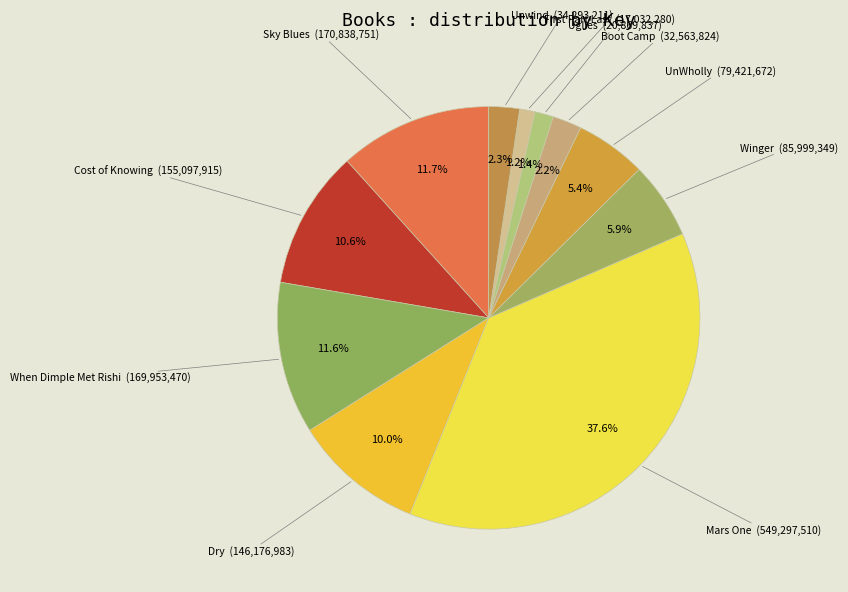

To the nearest percent, what is the average slice percentage?

9%